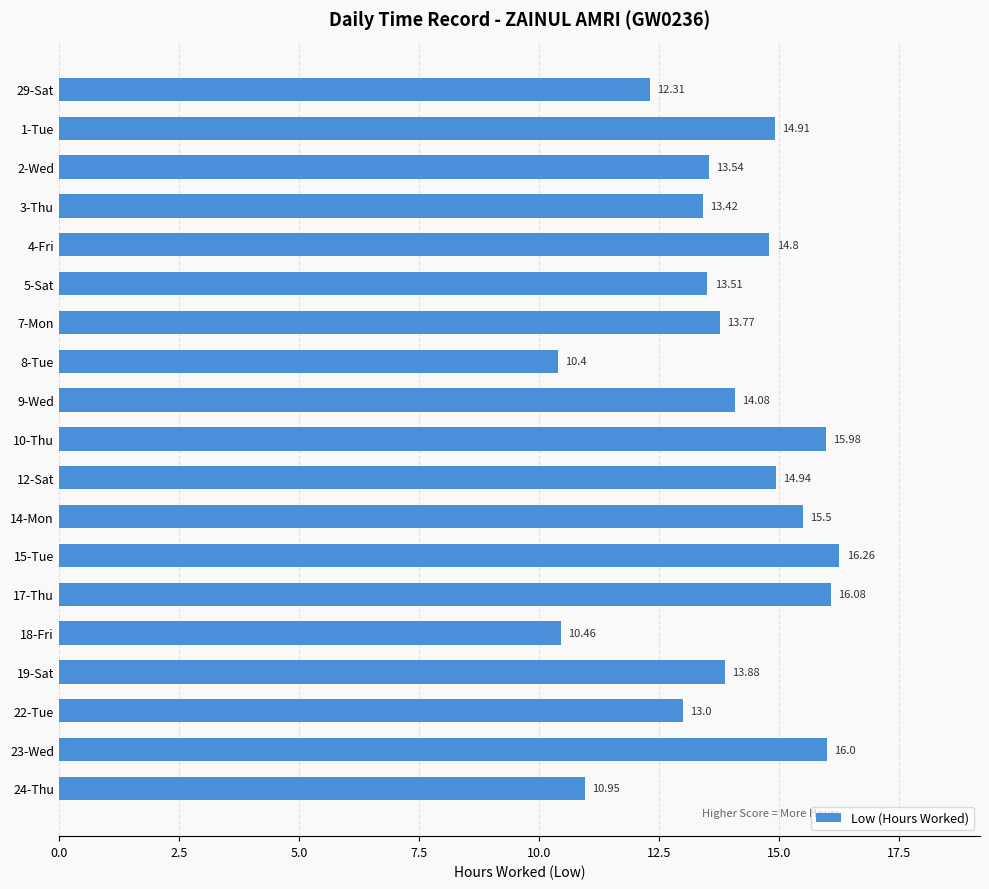

List the labels in order of value, smallest first.

8-Tue, 18-Fri, 24-Thu, 29-Sat, 22-Tue, 3-Thu, 5-Sat, 2-Wed, 7-Mon, 19-Sat, 9-Wed, 4-Fri, 1-Tue, 12-Sat, 14-Mon, 10-Thu, 23-Wed, 17-Thu, 15-Tue